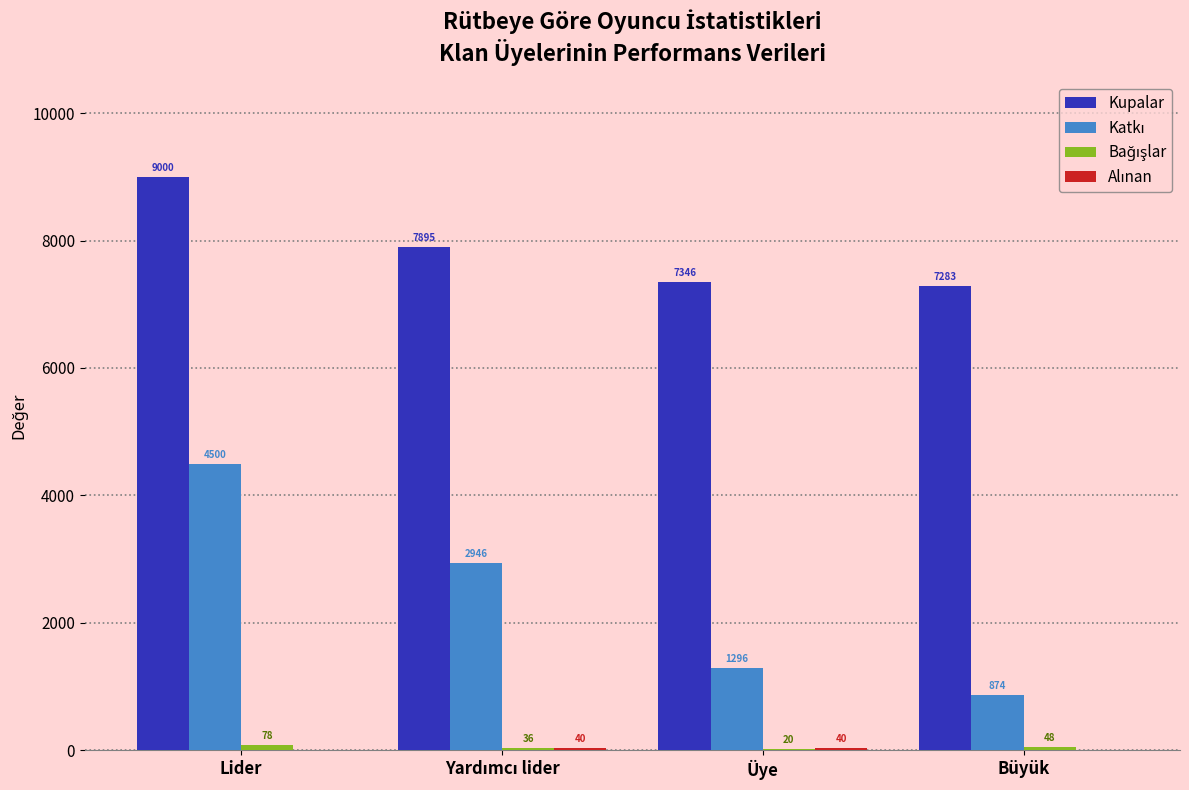

Are the bars grouped side by side (vs. stacked)?

Yes